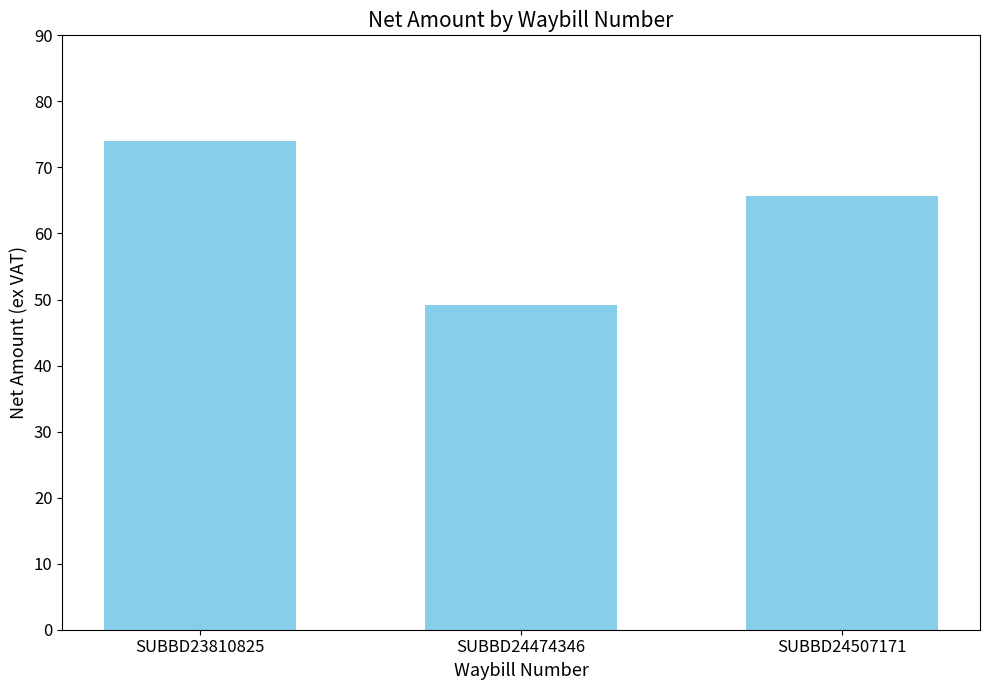

What value does the data have at SUBBD23810825?

74.0